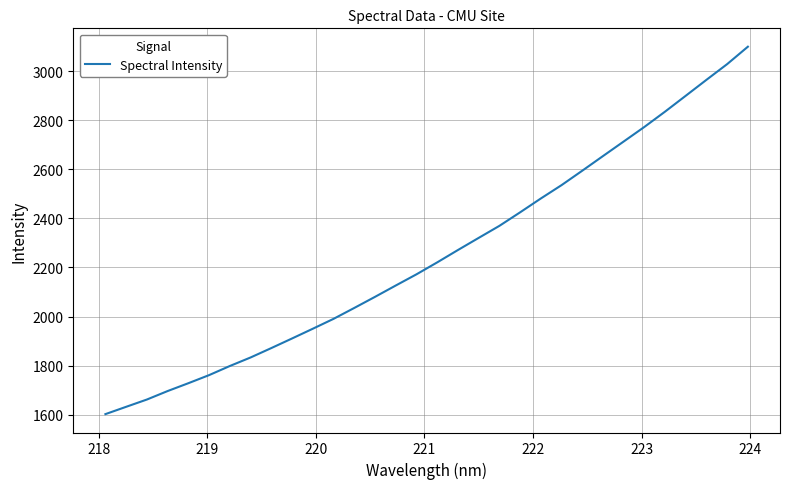

What is the smallest value displayed?

1602.5